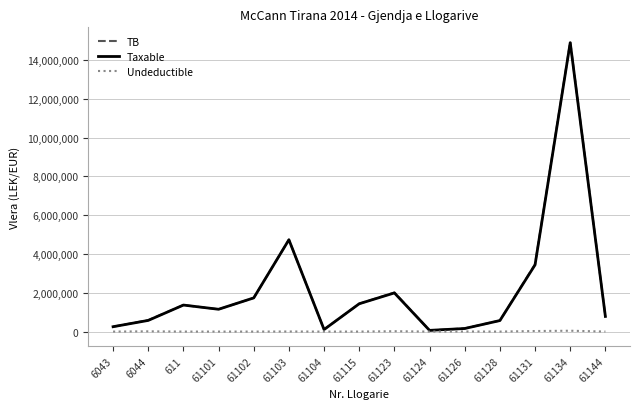

At which category is the sum across all series the highest?

61134